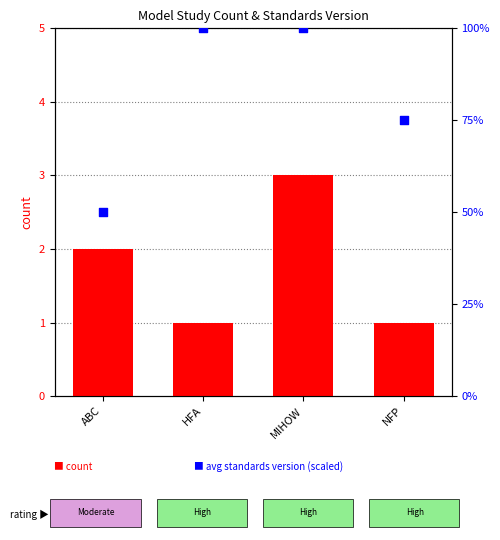

What is the total value across all series at MIHOW?

103